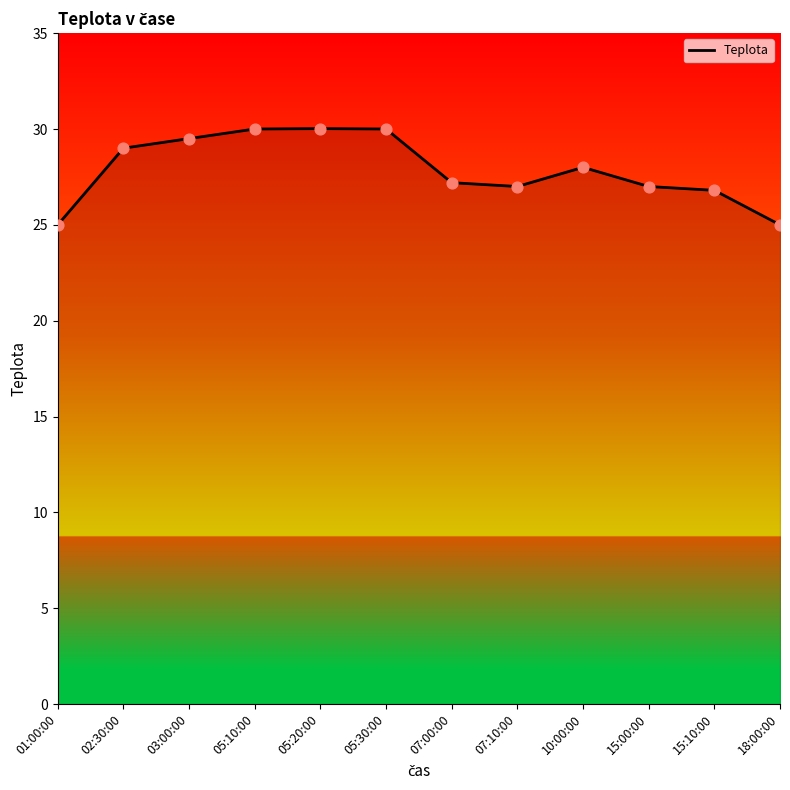

What is the ratio of the value at 05:20:00 to the value at 15:00:00?

1.1